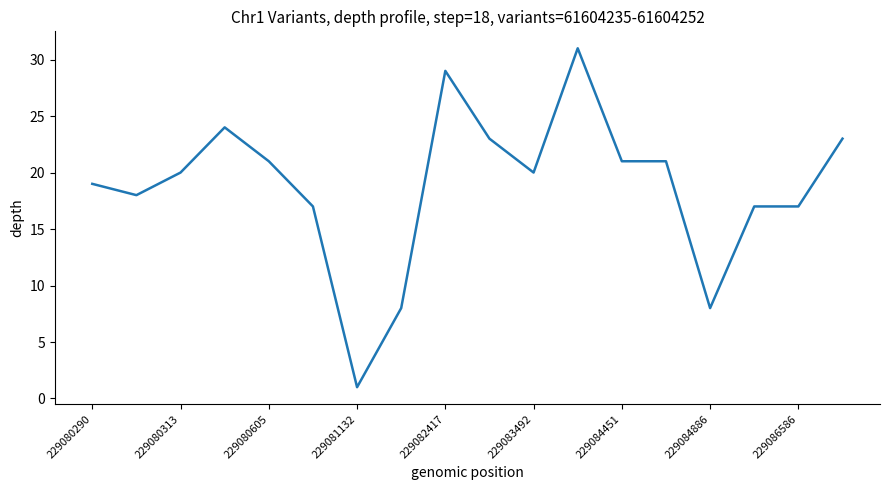

What is the greatest value displayed?

31